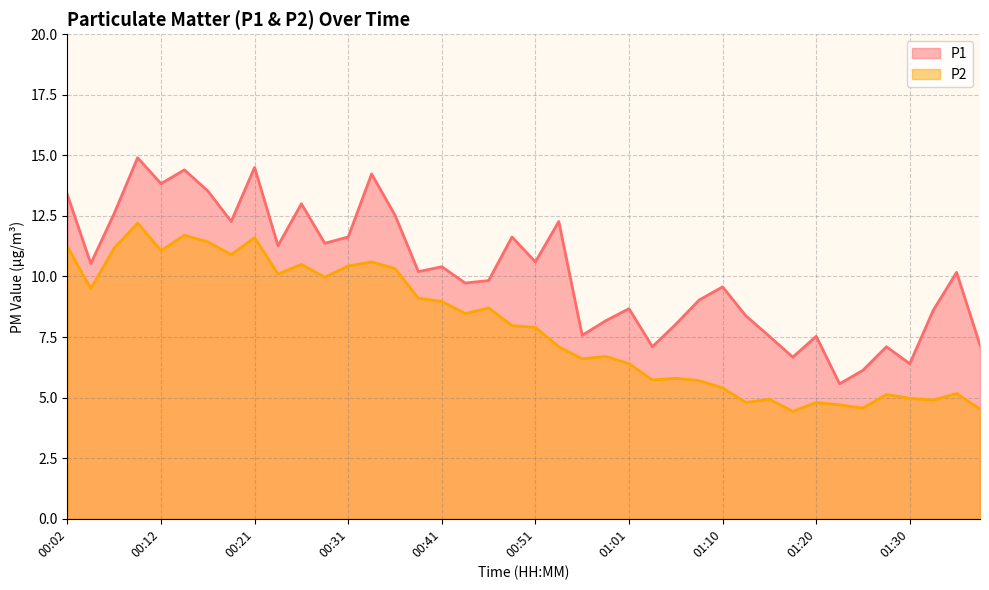

What is the difference between the maximum and minimum values in the P1 series?

9.3